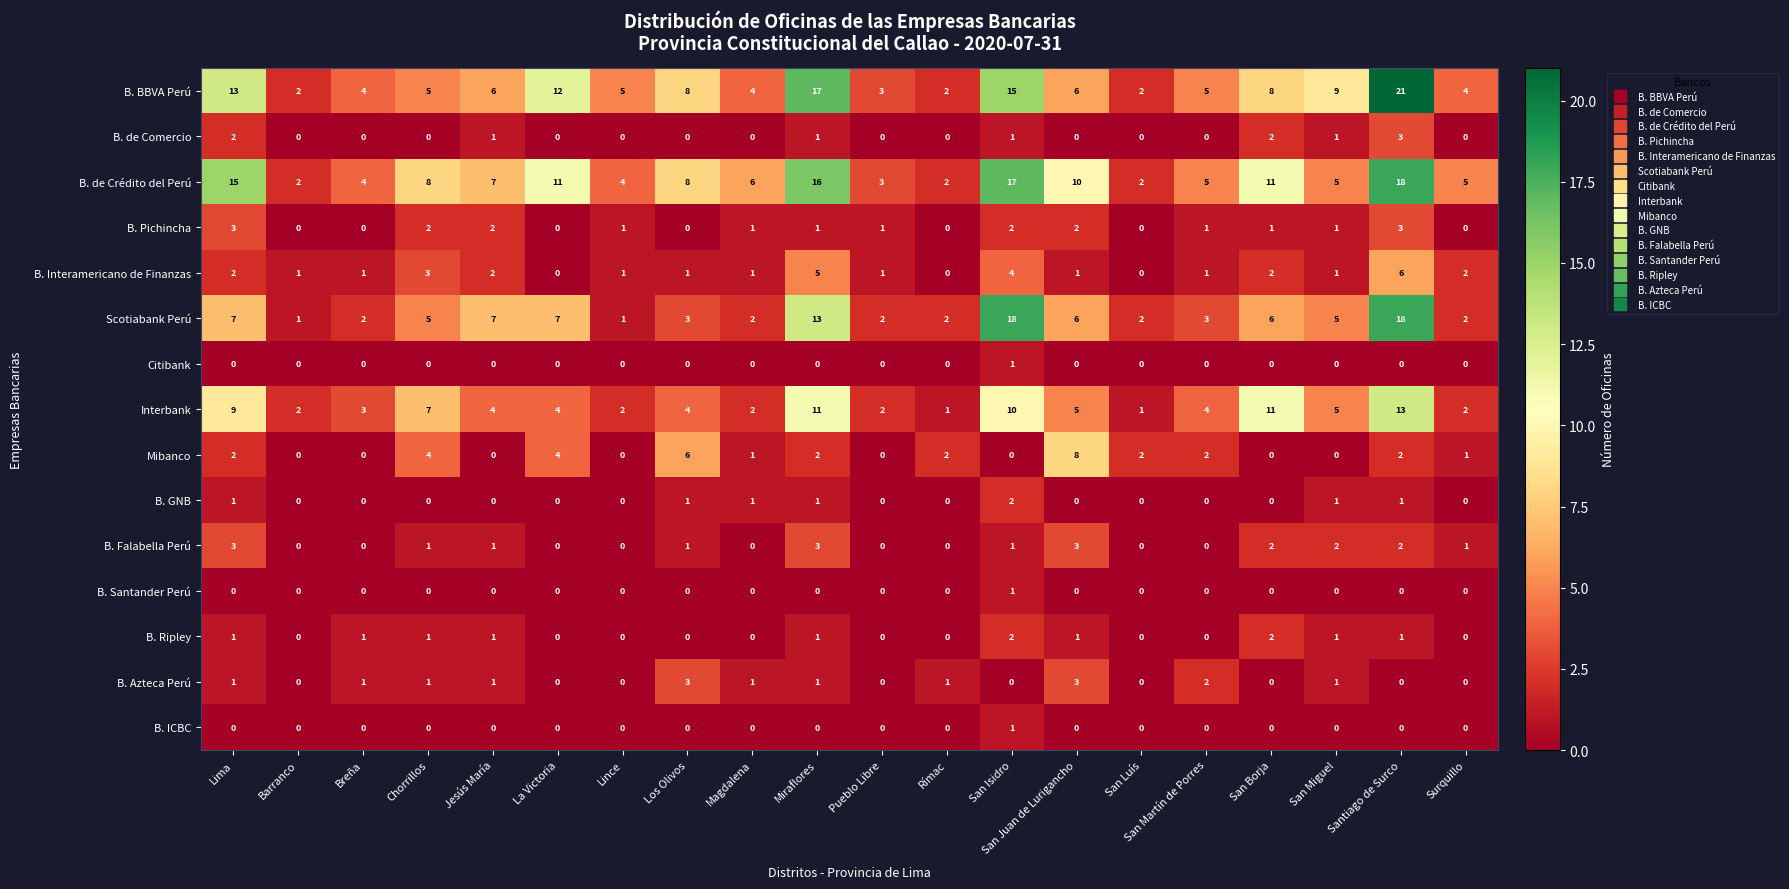

Is it true that B. Santander Perú equals 0 at Rímac?

True